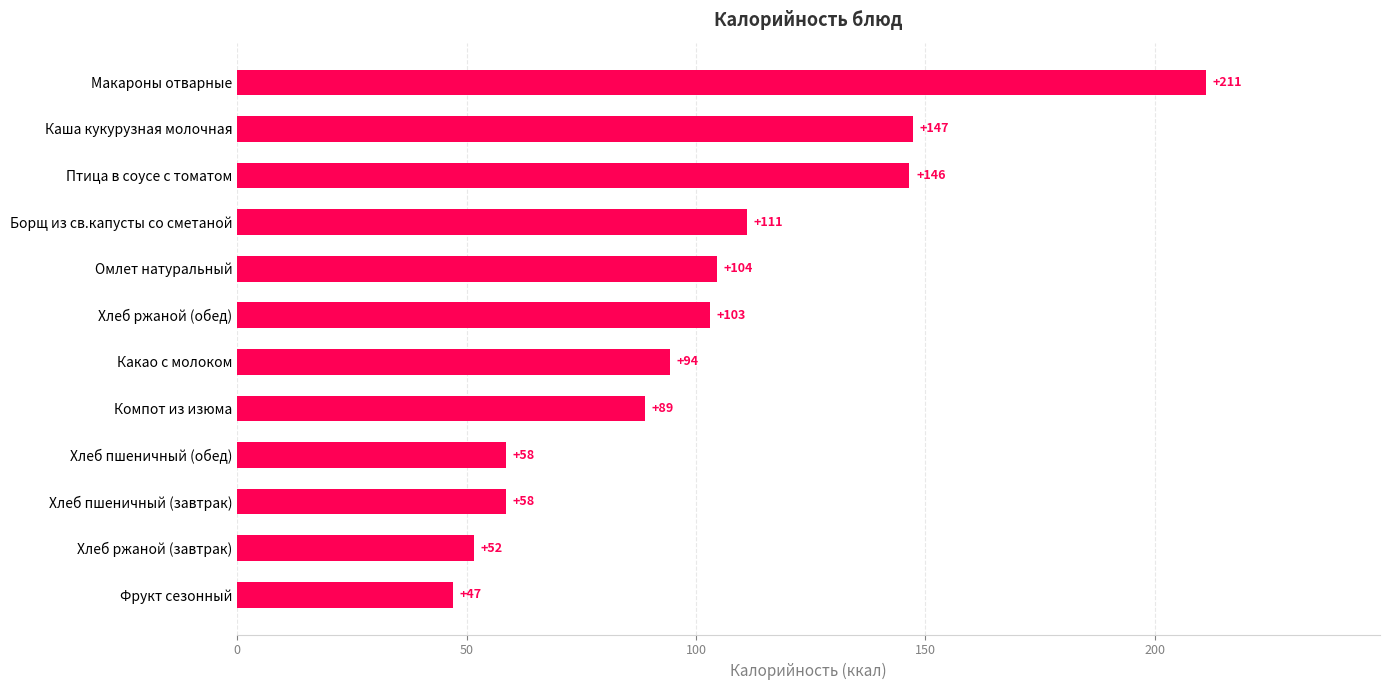

True or false: the data shows 58.5 at Хлеб пшеничный (обед).

True